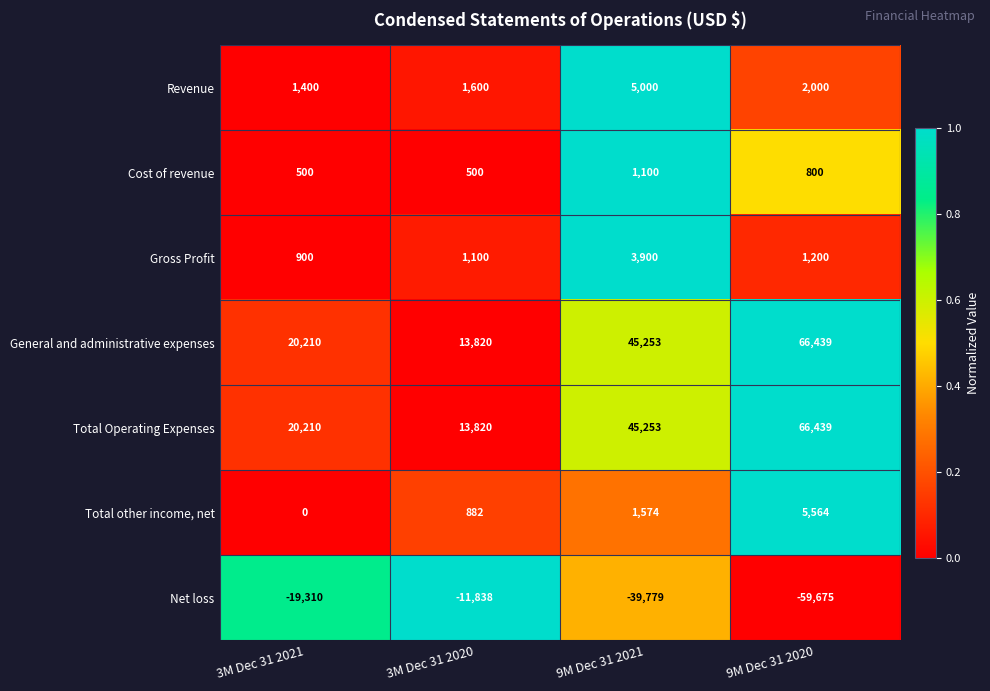

Is the value of Revenue at 9M Dec 31 2020 greater than the value of General and administrative expenses at 3M Dec 31 2021?

No